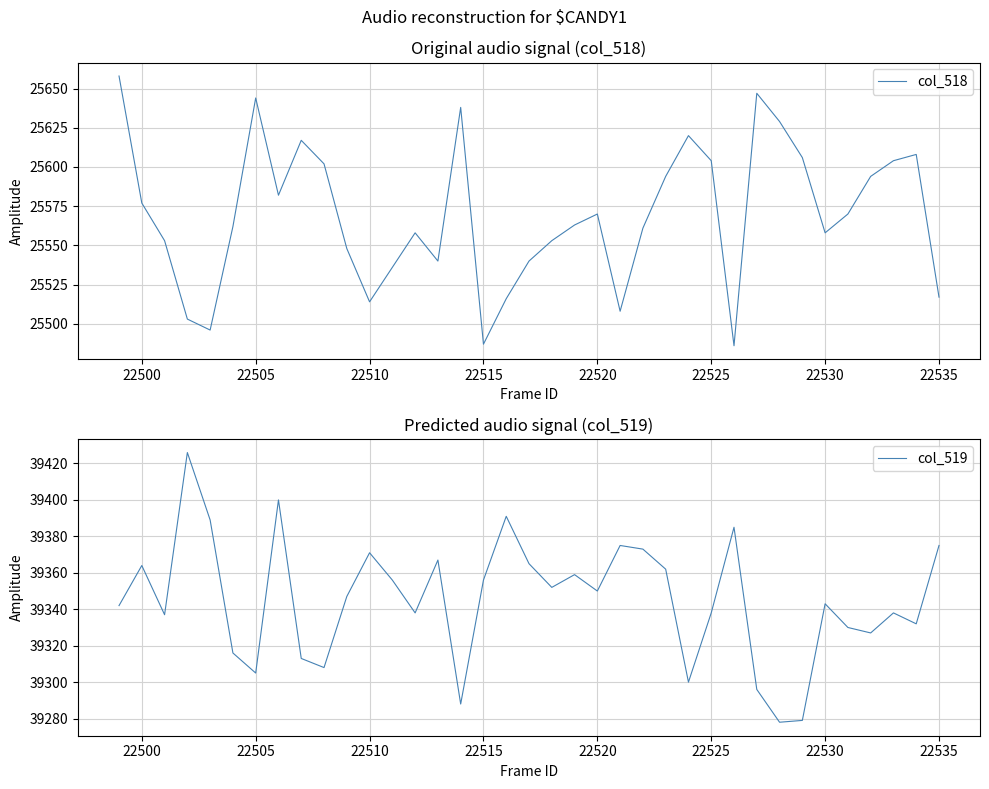

Does the chart have visible grid lines?

Yes